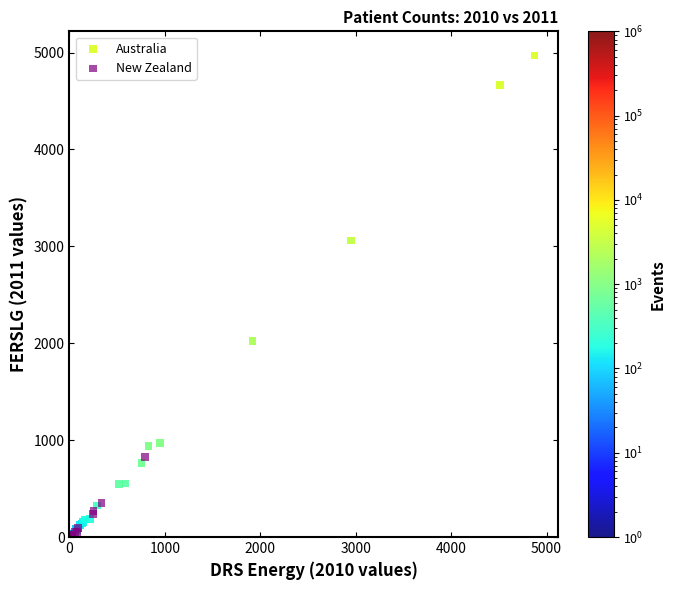

Which series reaches the maximum Y coordinate?

Australia